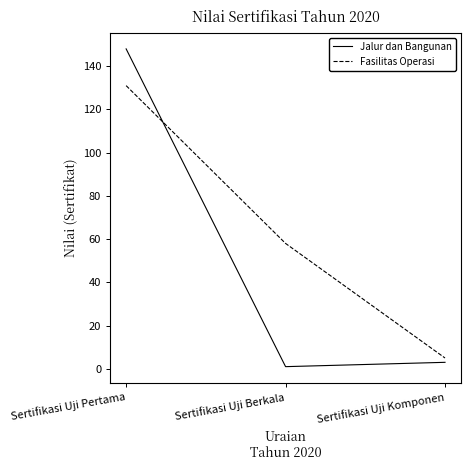

At Sertifikasi Uji Berkala, list the series in order from largest to smallest.

Fasilitas Operasi, Jalur dan Bangunan